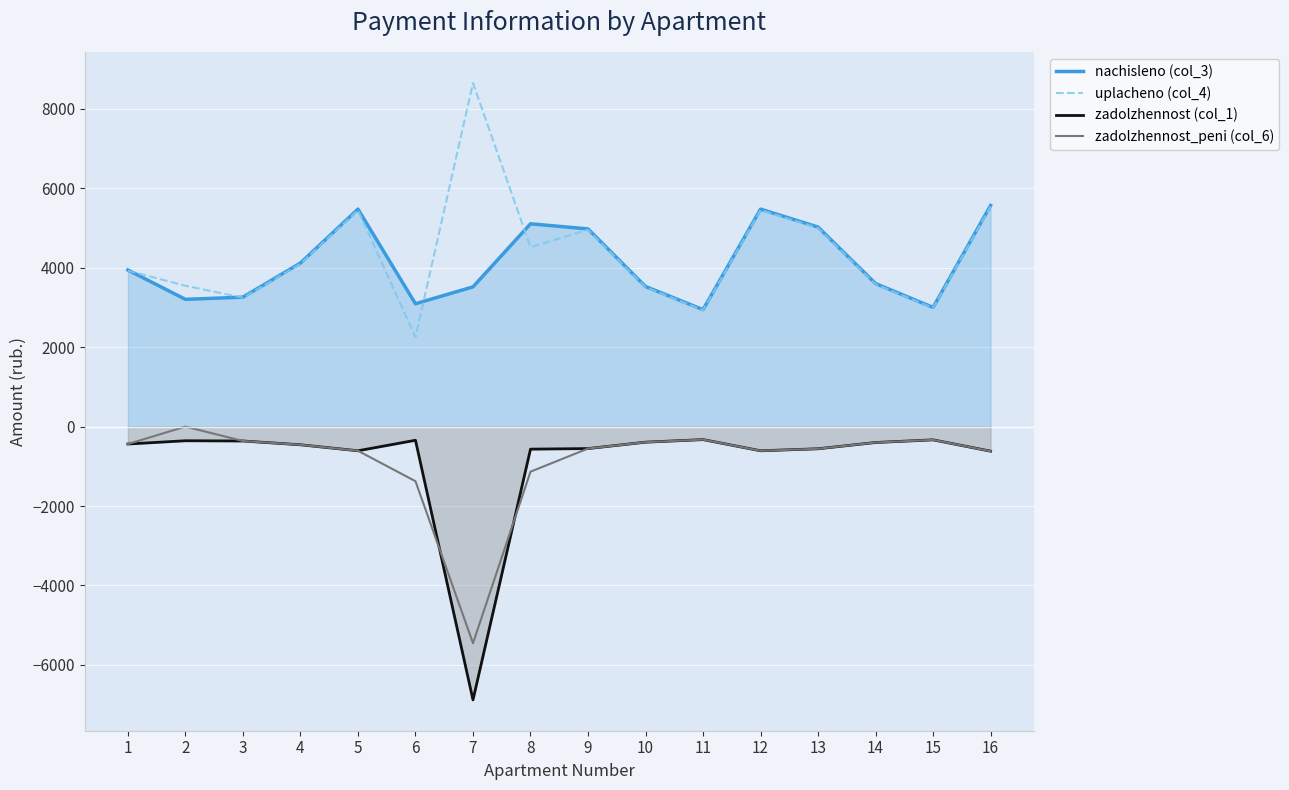

True or false: uplacheno (col_4) has more than 2 points higher than both neighbors.

True